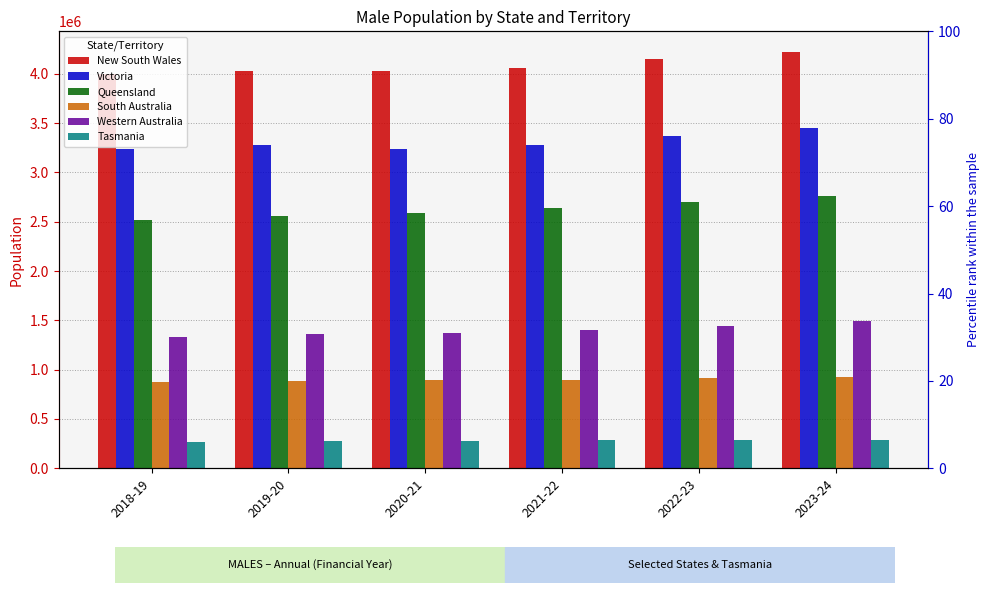

Between 2020-21 and 2021-22, which series saw the biggest shift?

Queensland